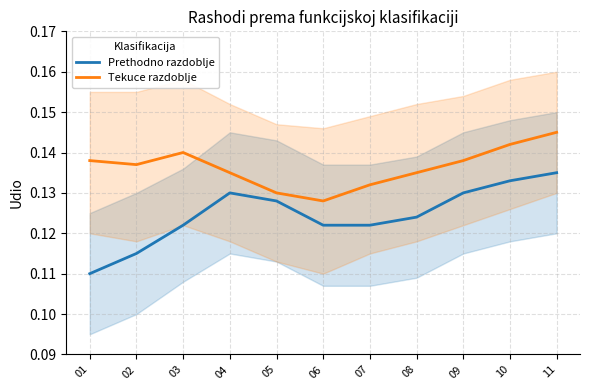

Between 11 and 10, which is larger?

11